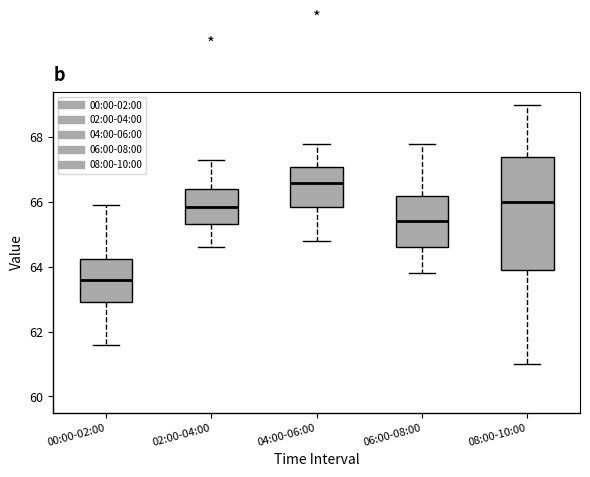

Which box has the highest median line?

04:00-06:00